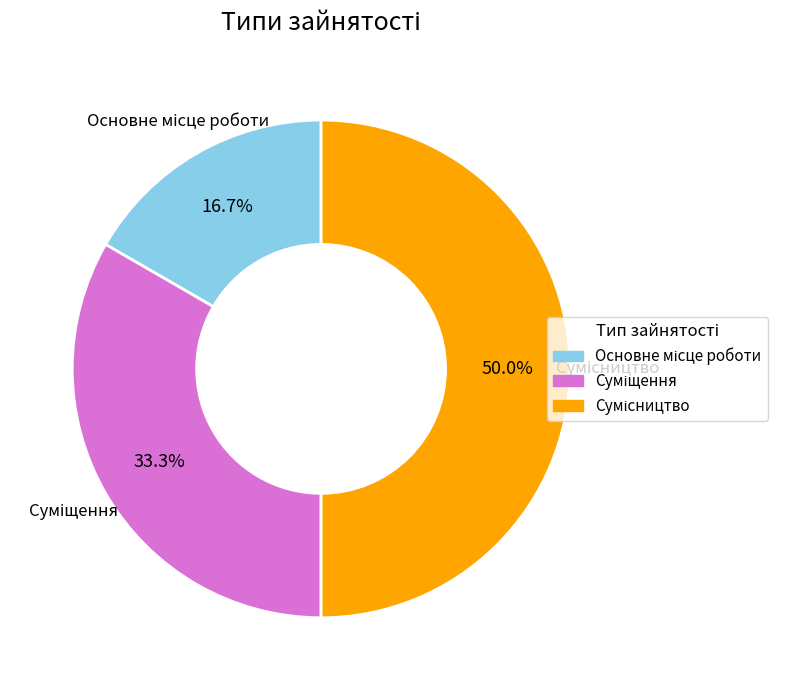

Does any single category account for the majority?

No